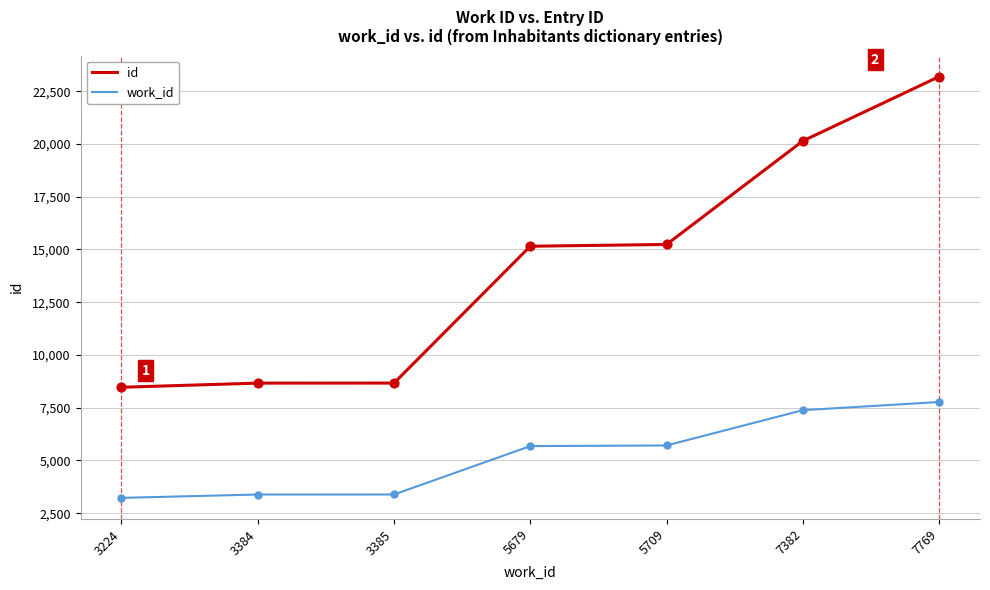

What is the total value across all series at 3385?

12051